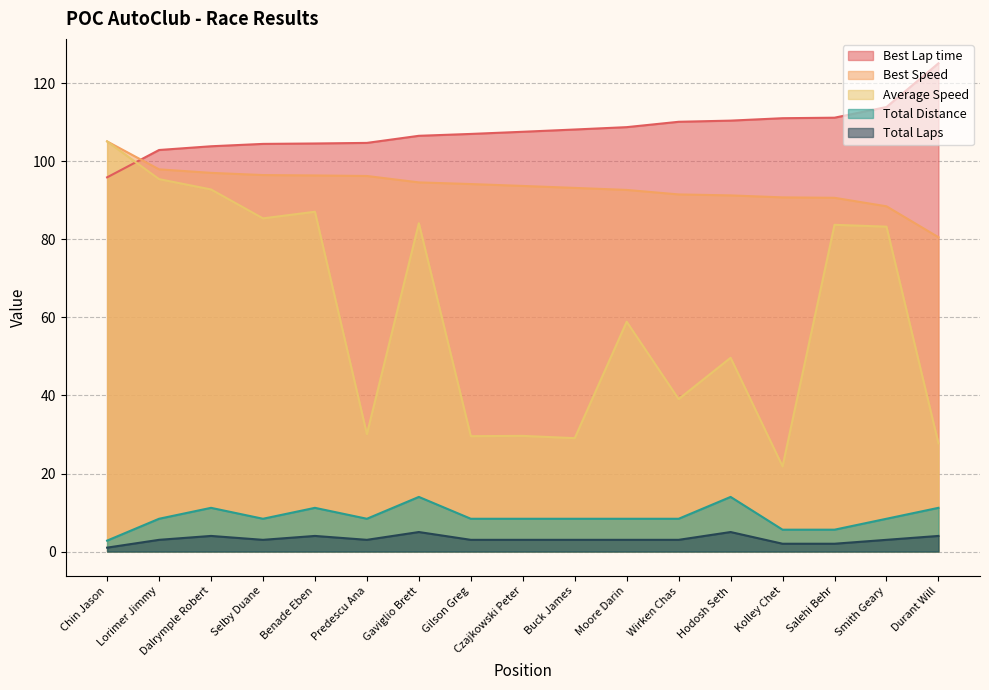

What is the sum of all Best Speed values?

1590.9